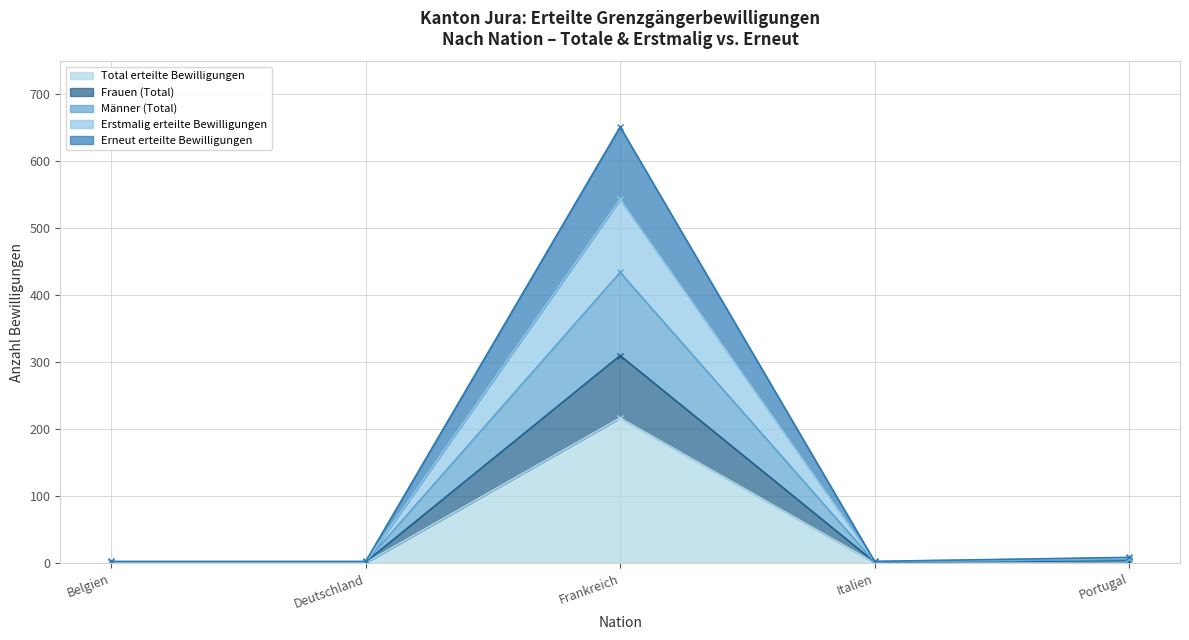

Between Belgien and Portugal, which series saw the biggest shift?

Total erteilte Bewilligungen